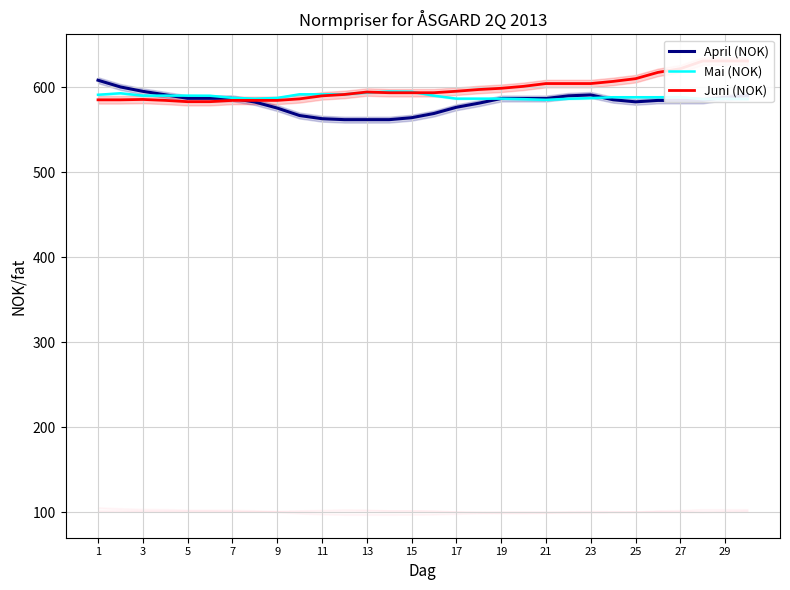

Does the chart have visible grid lines?

Yes